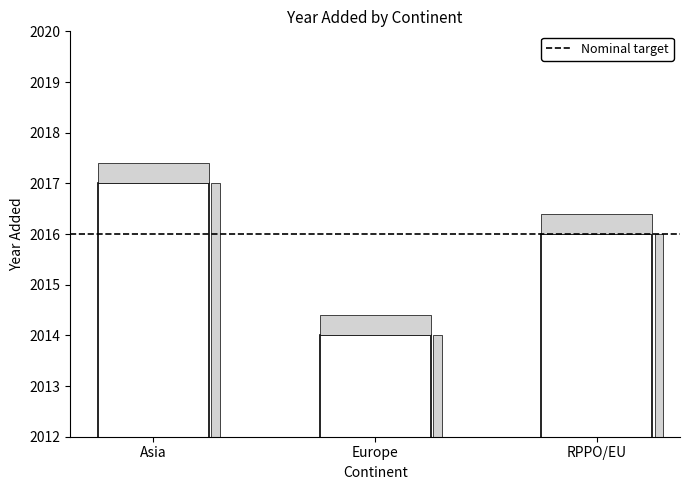

Reading left to right, list all the values displayed in this chart.

2017	2014	2016